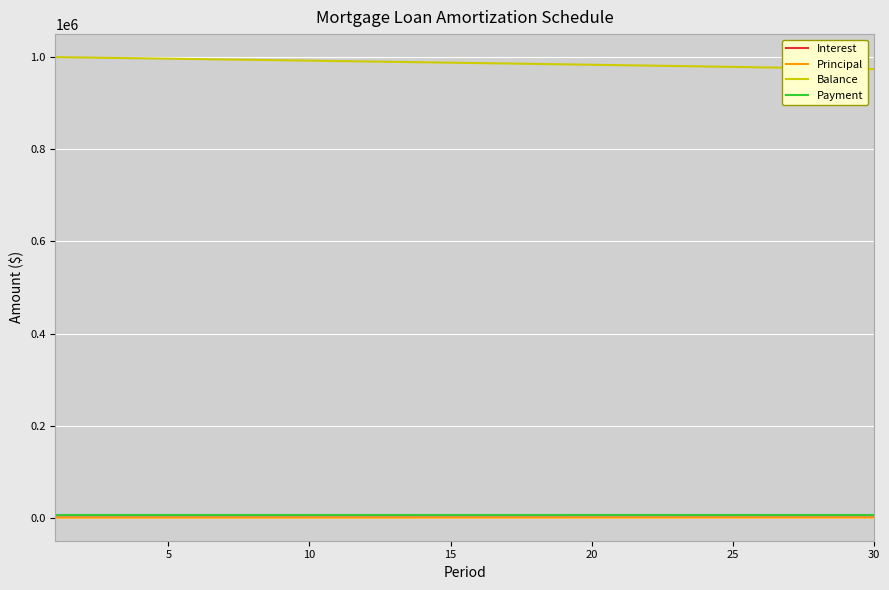

What is the maximum value for Balance?

999180.3